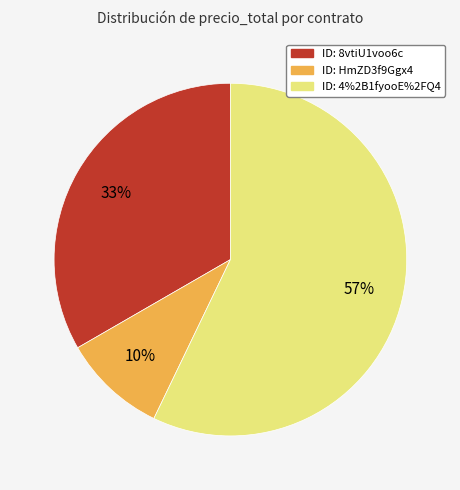

How many segments does this pie chart have?

3